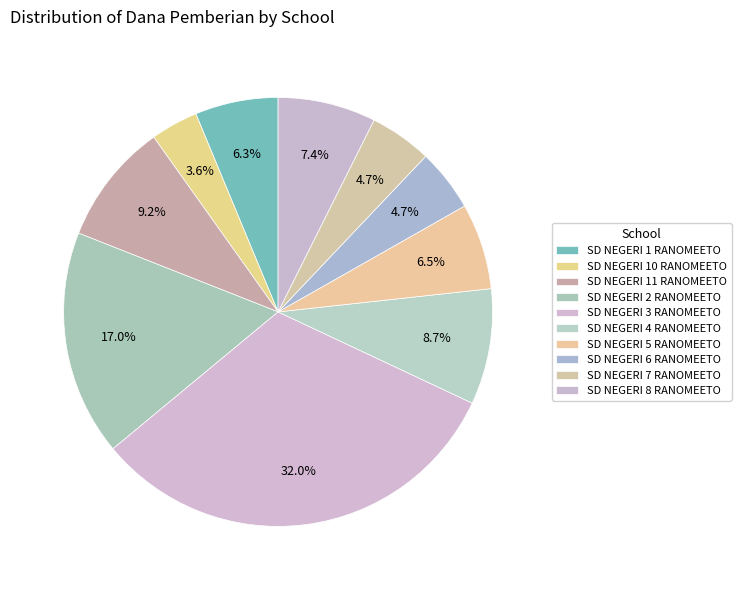

Approximately how many times larger is the value at SD NEGERI 1 RANOMEETO compared to SD NEGERI 4 RANOMEETO?

0.7